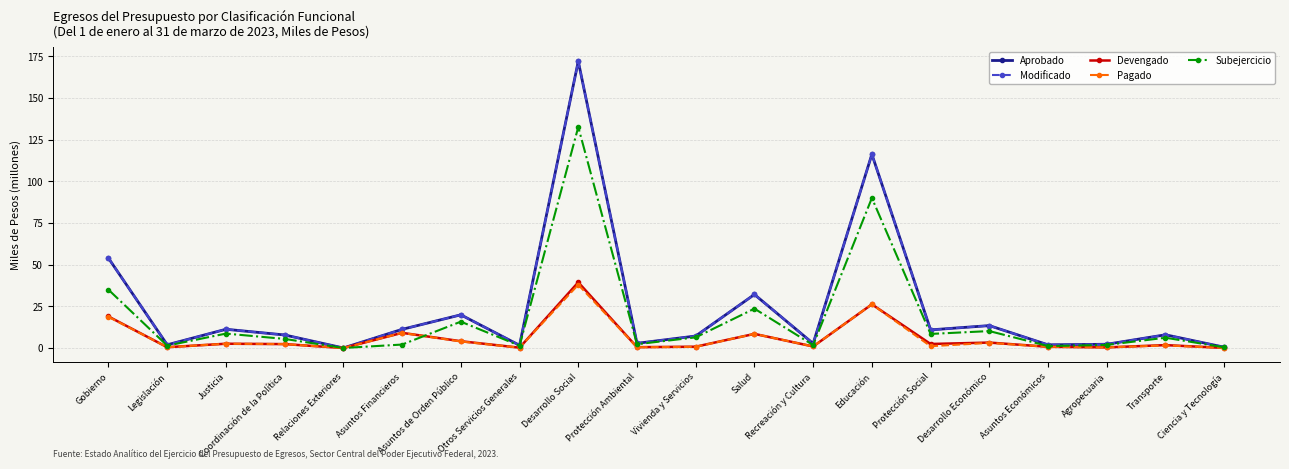

What is the value of the Pagado point at the 19th from the left?

1.6